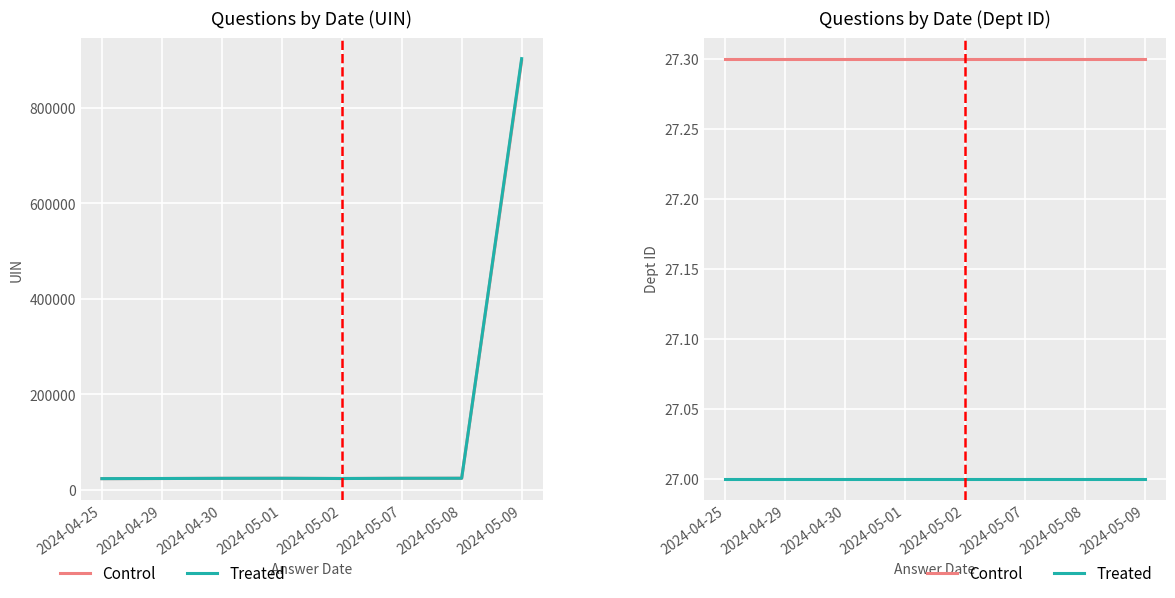

What is the label of the 8th point from the left?

2024-05-09